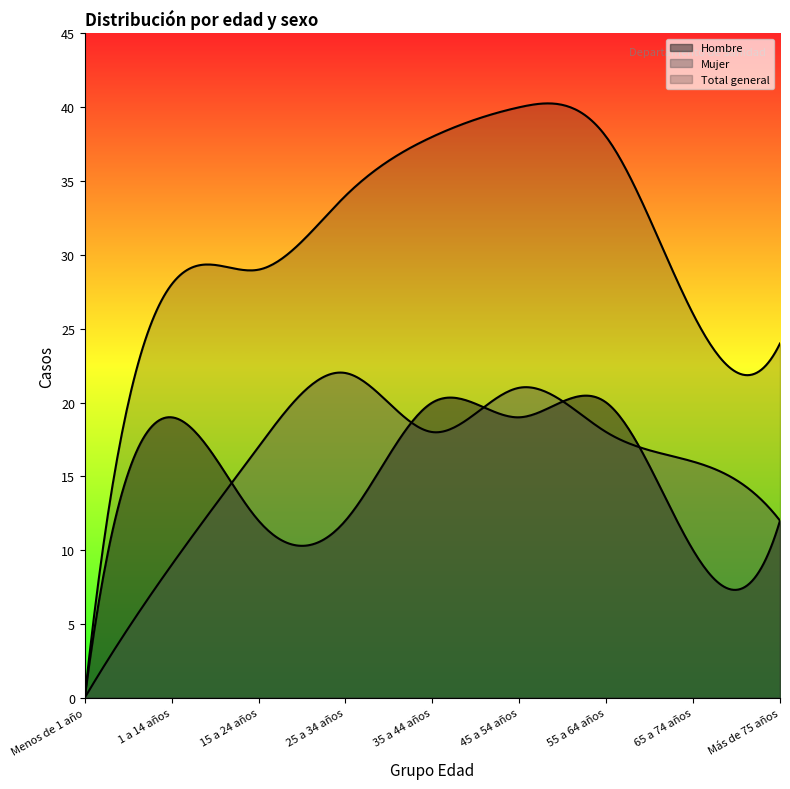

Which category has the lowest value in the Hombre series?

Menos de 1 año